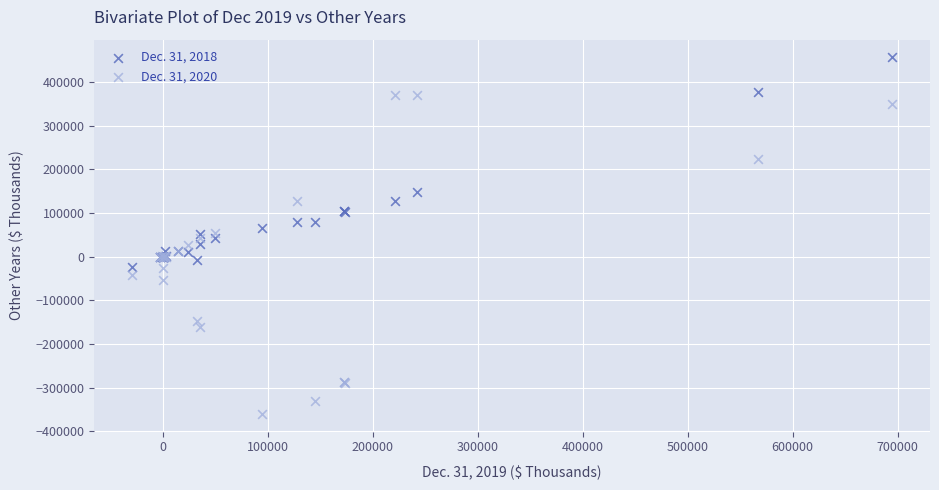

Which series has the widest spread of Y values?

Dec. 31, 2020